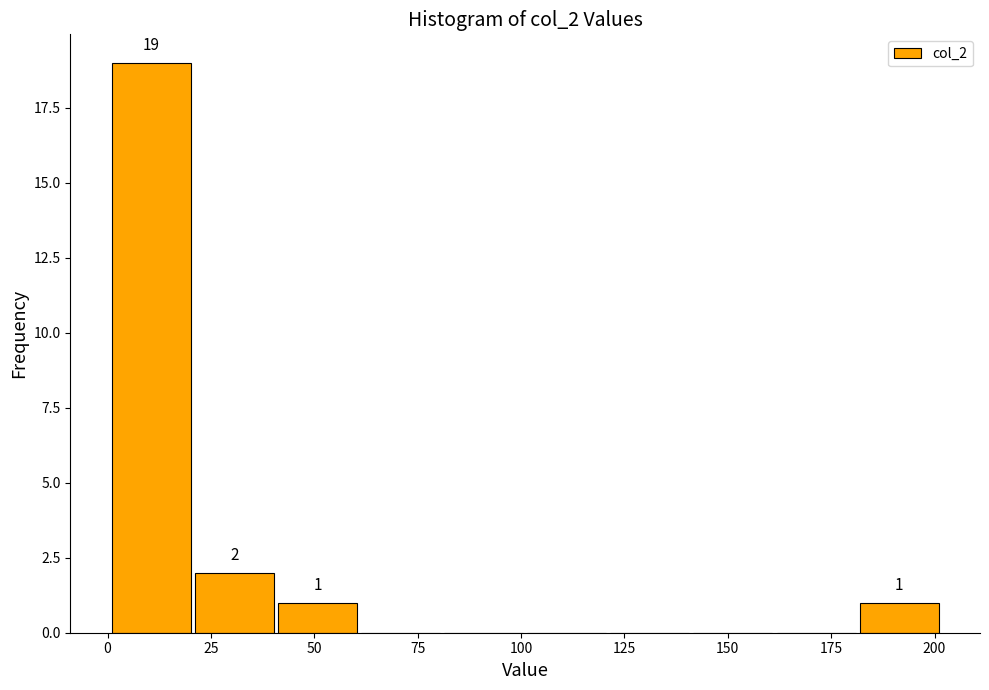

Over which range of the x-axis is the bar tallest?

0 to 20